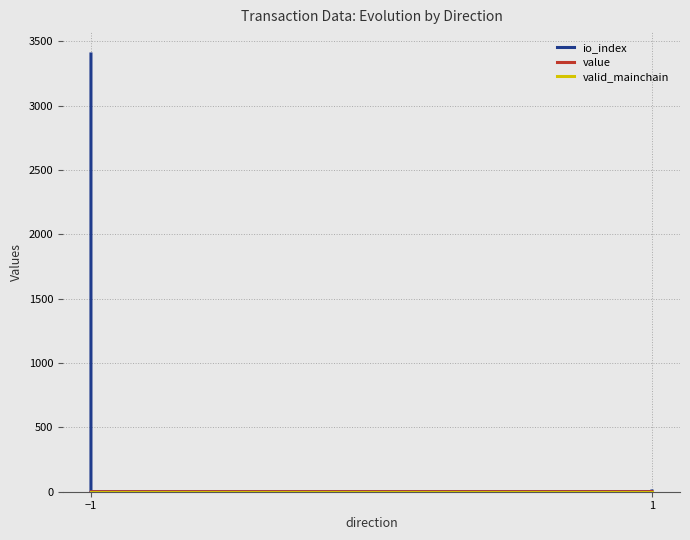

What is the average value of the valid_mainchain series?

1.0